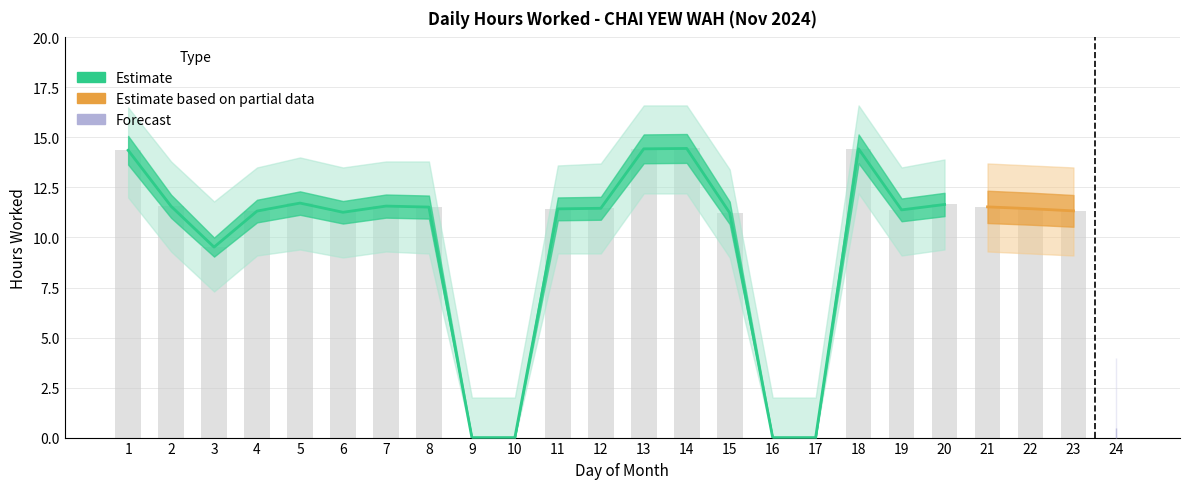

Which has a higher value, 6 or 14?

14